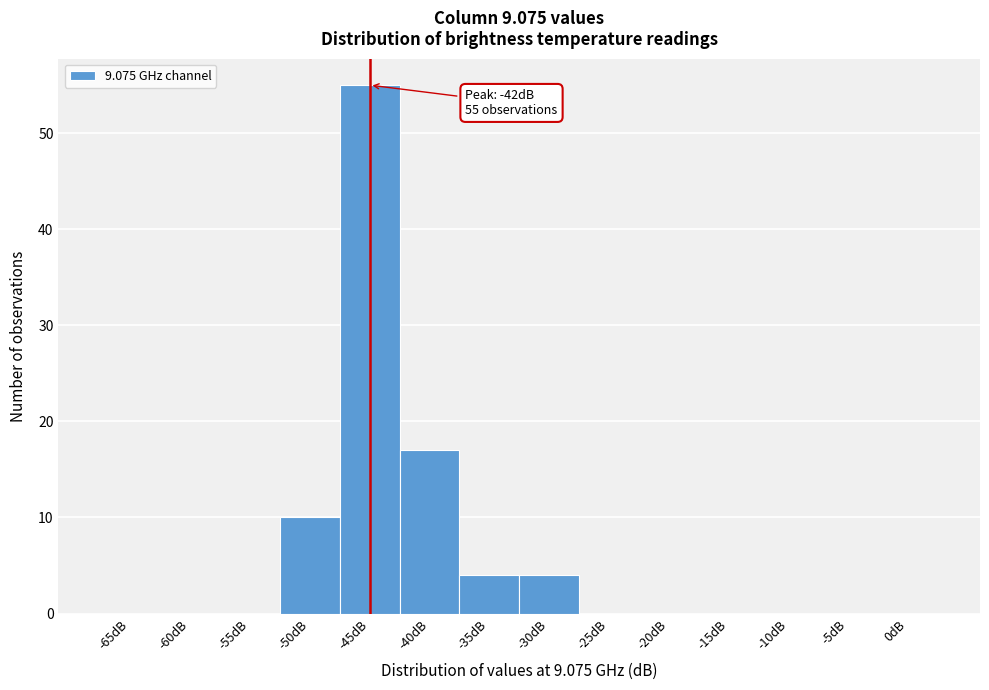

Reading left to right, extract all data points from this chart.

-65dB=0	-60dB=0	-55dB=0	-50dB=10	-45dB=55	-40dB=17	-35dB=4	-30dB=4	-25dB=0	-20dB=0	-15dB=0	-10dB=0	-5dB=0	0dB=0